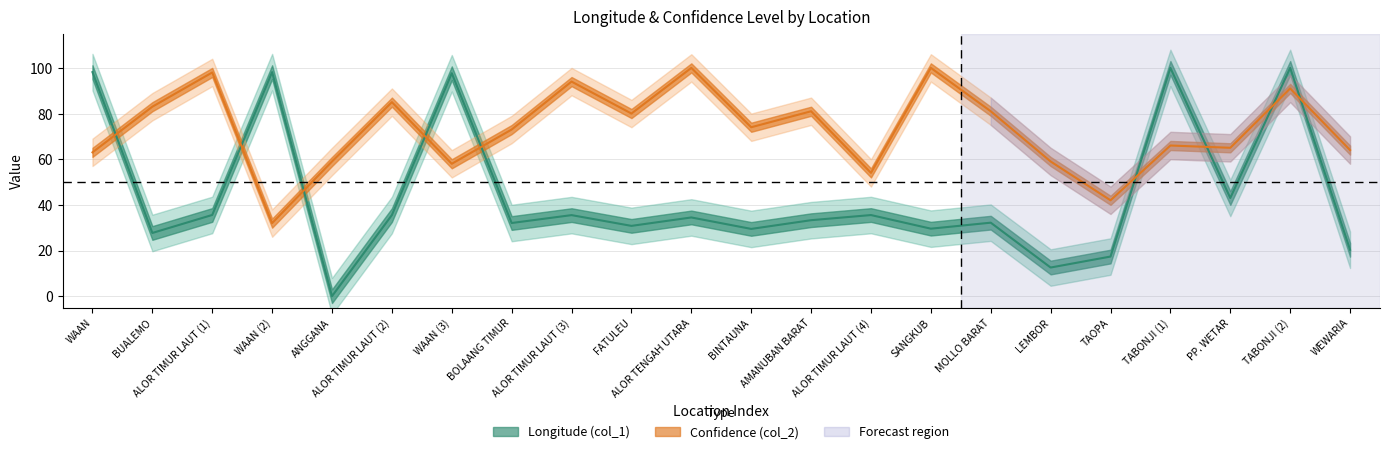

How many positive values does the Longitude (col_1) series have?

21